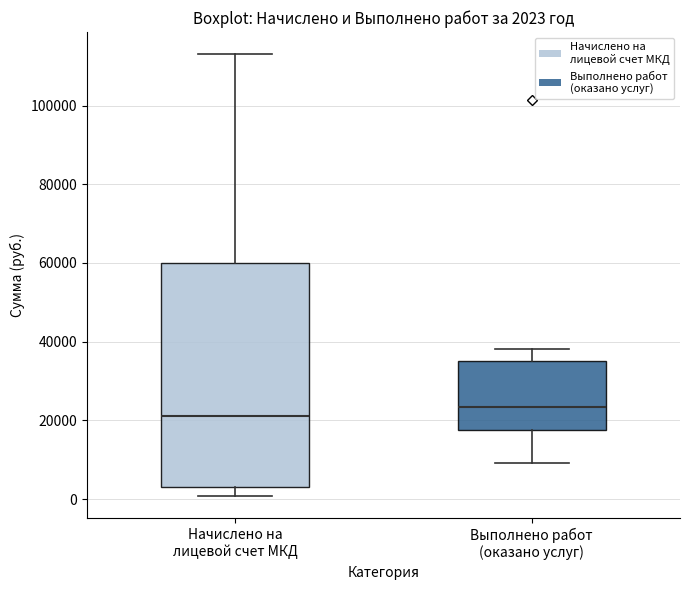

Which box's median line is the lowest?

Начислено на лицевой счет МКД